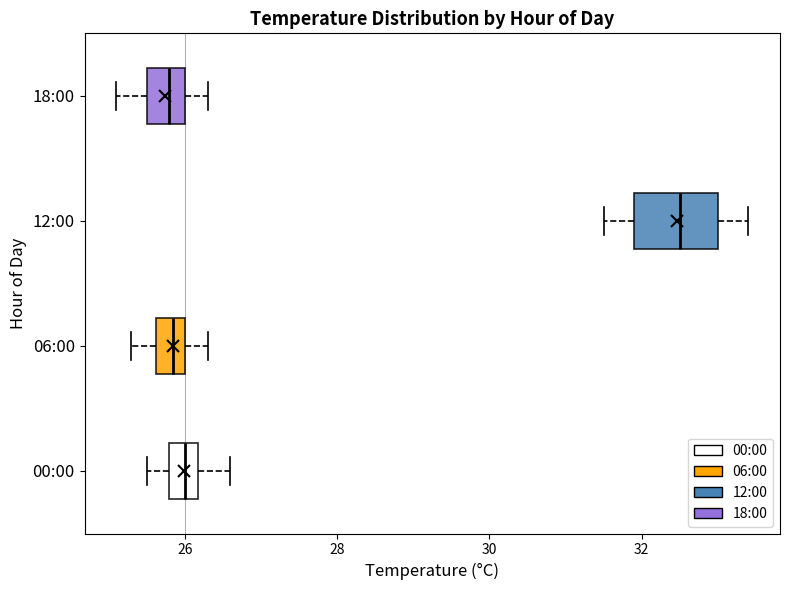

Which box's median line is the furthest to the right?

12:00